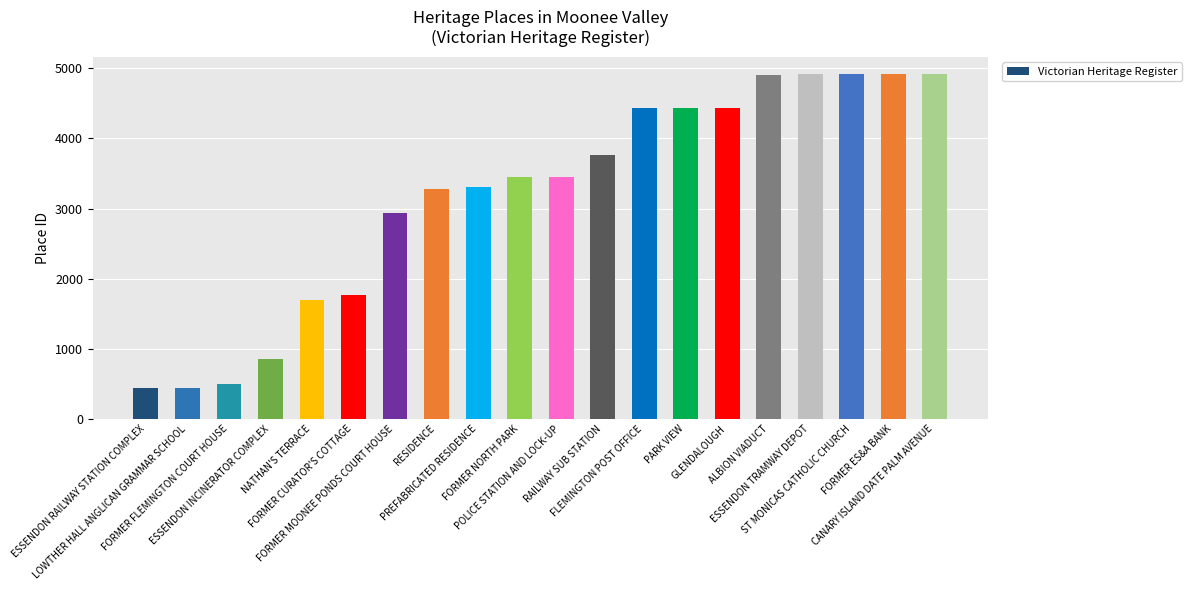

What is the minimum value shown in the chart?

438